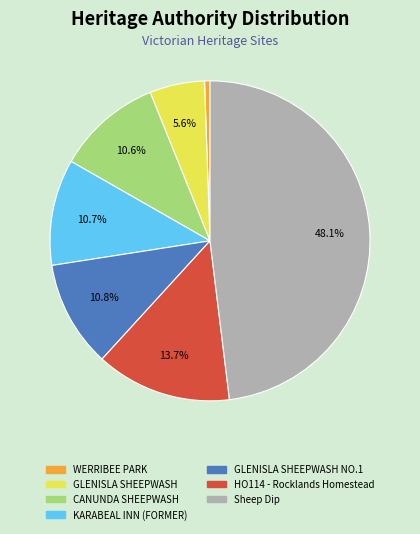

What percentage is the Sheep Dip slice, to the nearest percent?

48%